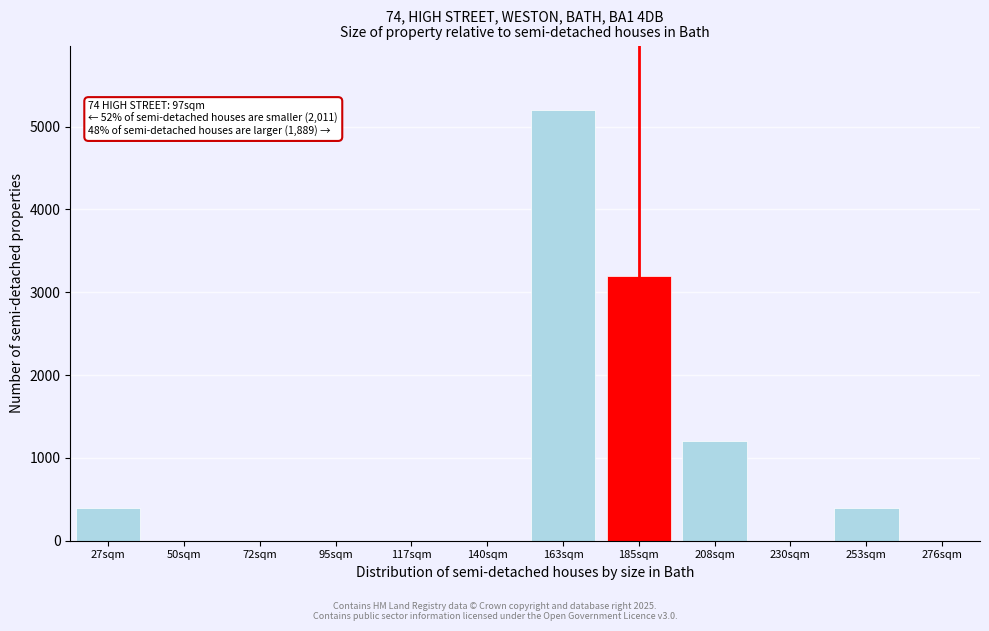

Reading left to right, extract all data points from this chart.

27sqm=400	50sqm=0	72sqm=0	95sqm=0	117sqm=0	140sqm=0	163sqm=5200	185sqm=3200	208sqm=1200	230sqm=0	253sqm=400	276sqm=0